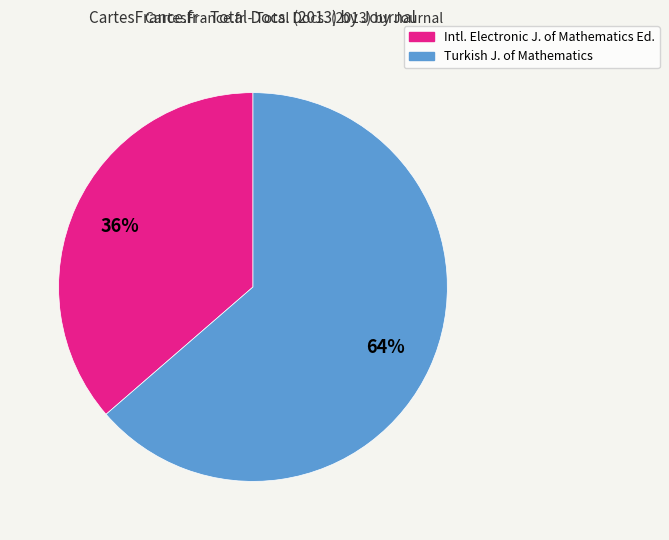

To the nearest percent, what is the average slice percentage?

50%